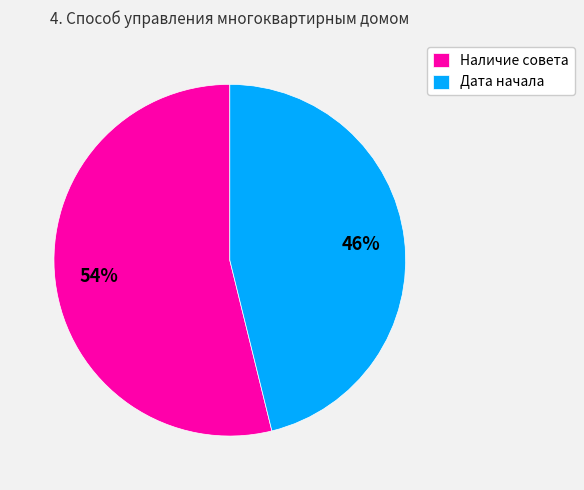

Is Наличие совета the majority of the pie?

Yes